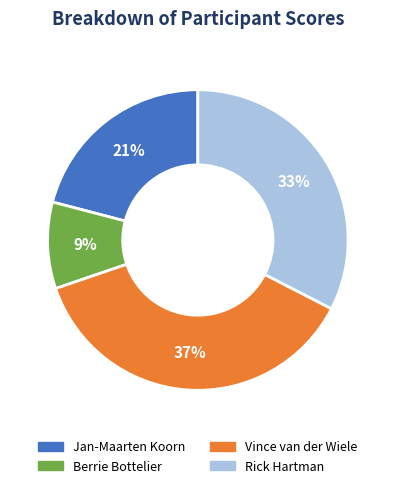

Count the number of slices in the pie.

4